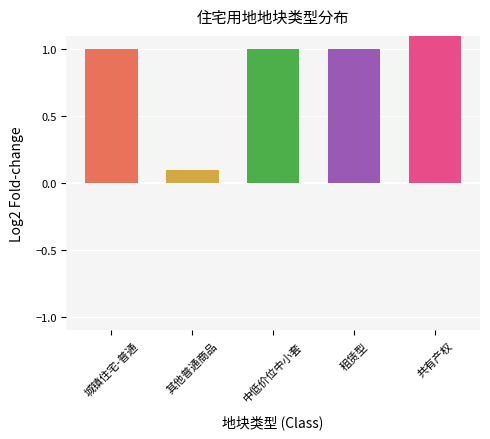

What position from the left is 城镇住宅-普通?

1